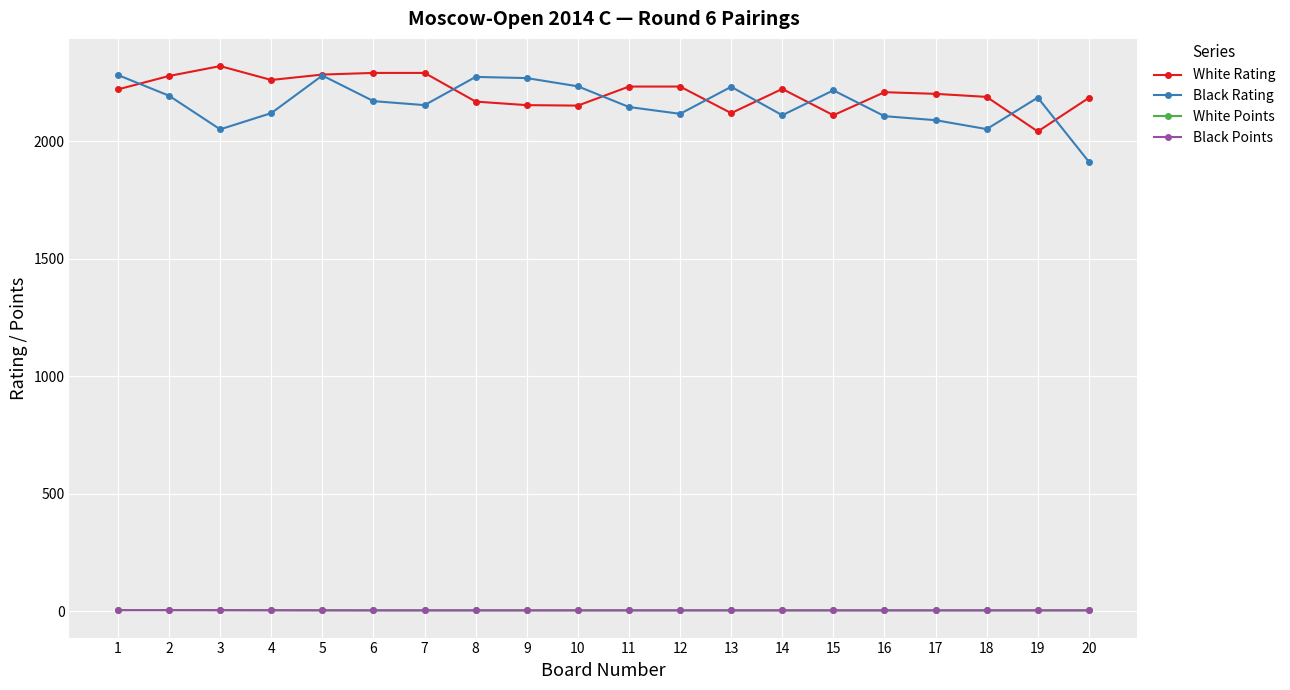

What is the average value of the Black Rating series?

2159.0